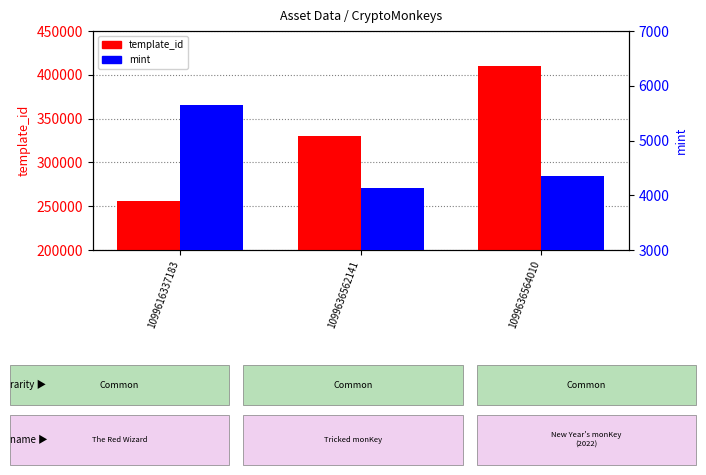

True or false: mint has a value of 4354 at 1099636564010.

True